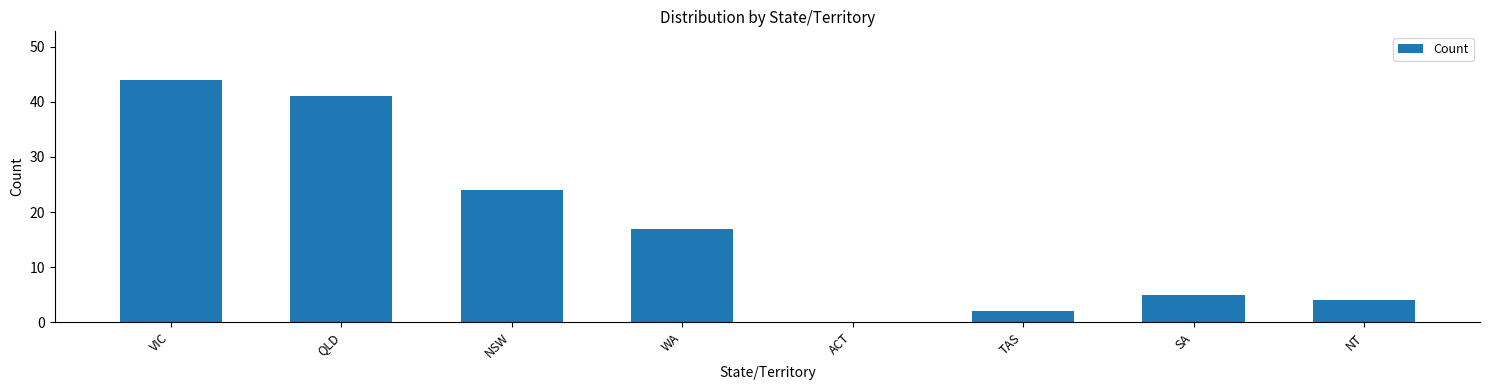

Which category has the highest value across all series?

VIC